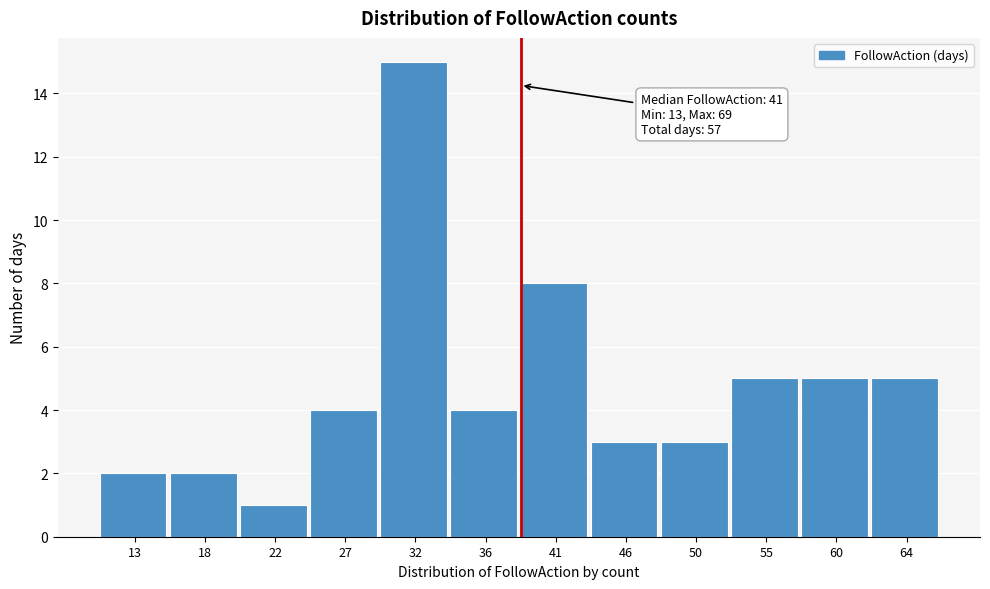

Reading right to left, what are all the values shown in this chart?

64=5	60=5	55=5	50=3	46=3	41=8	36=4	32=15	27=4	22=1	18=2	13=2